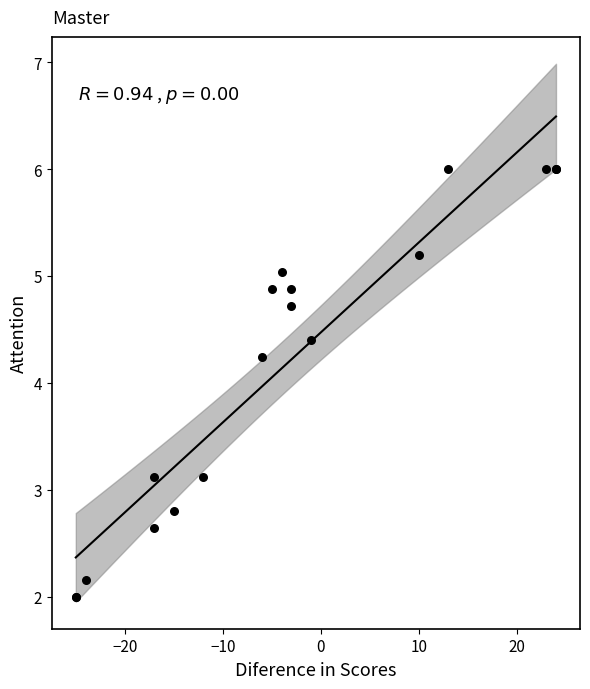

What Y value in the scatter plot is closest to 4?

4.2